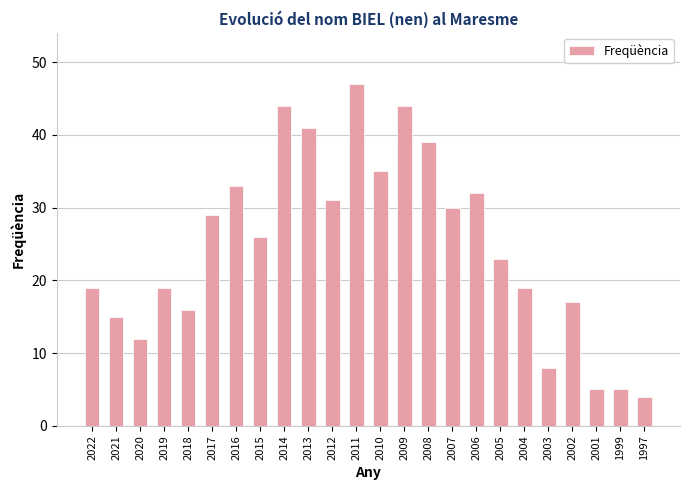

What is the average value?

25